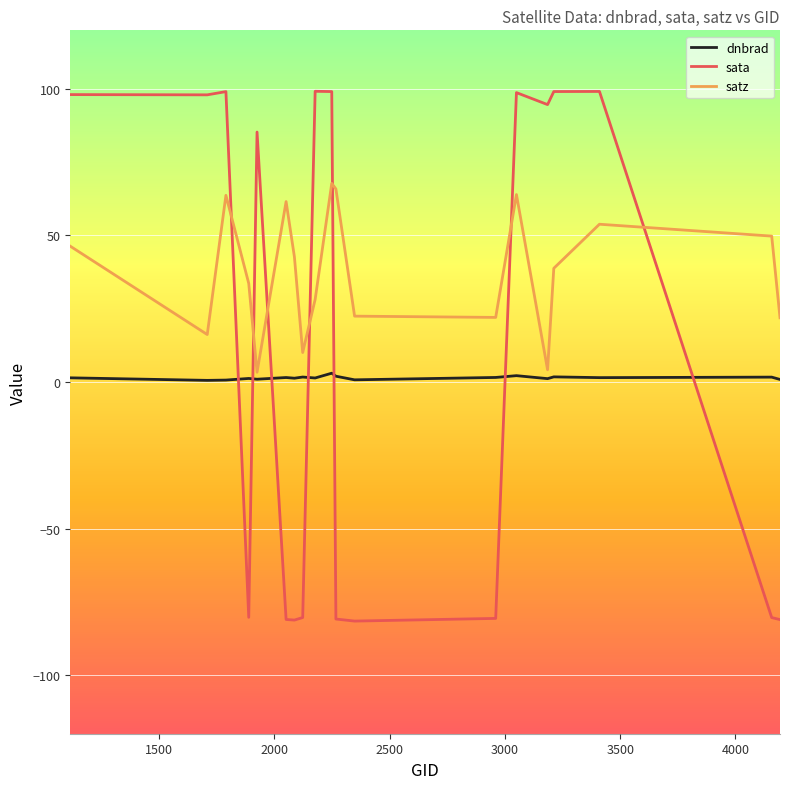

What is the greatest value displayed?

99.2